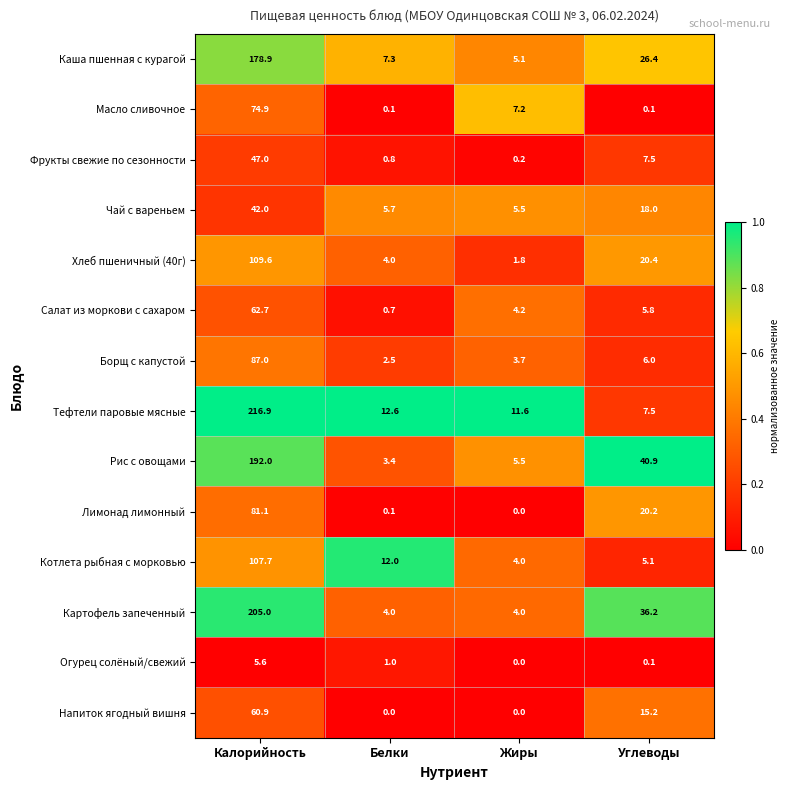

List the series in order of their peak value, highest first.

Тефтели паровые мясные, Картофель запеченный, Рис с овощами, Каша пшенная с курагой, Хлеб пшеничный (40г), Котлета рыбная с морковью, Борщ с капустой, Лимонад лимонный, Масло сливочное, Салат из моркови с сахаром, Напиток ягодный вишня, Фрукты свежие по сезонности, Чай с вареньем, Огурец солёный/свежий